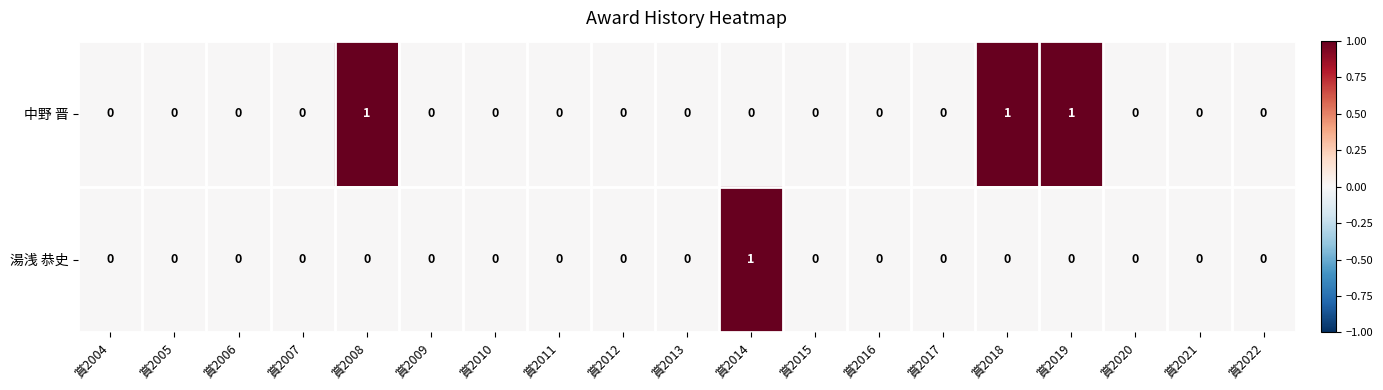

Count the 中野 晋 values in the range 0 to 1.

19